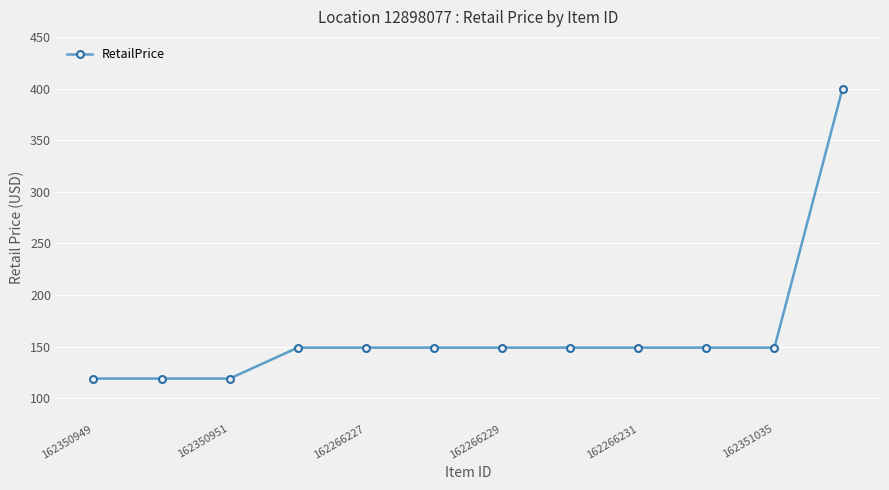

What is the average value?

162.4